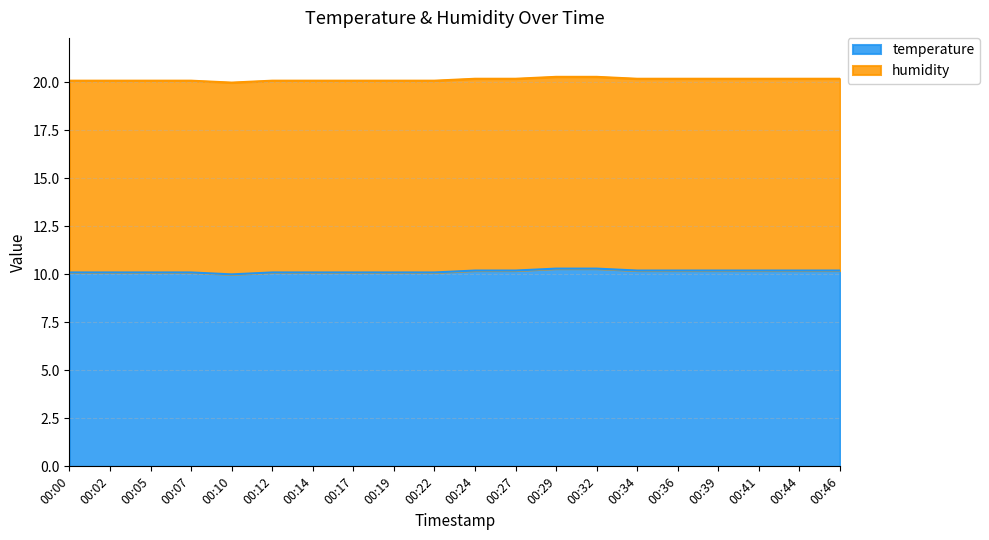

What is the highest value of the temperature series?

10.3